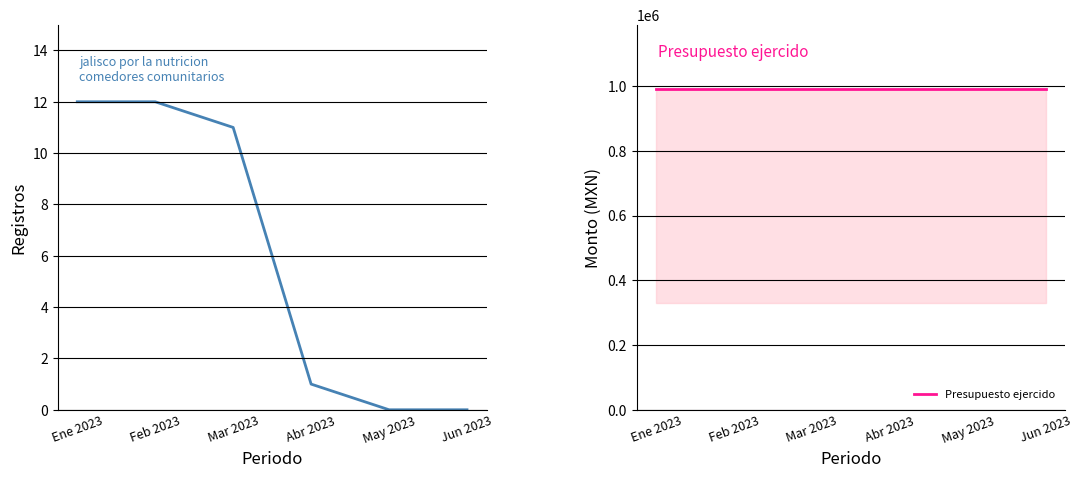

What is the maximum value shown in the chart?

991200